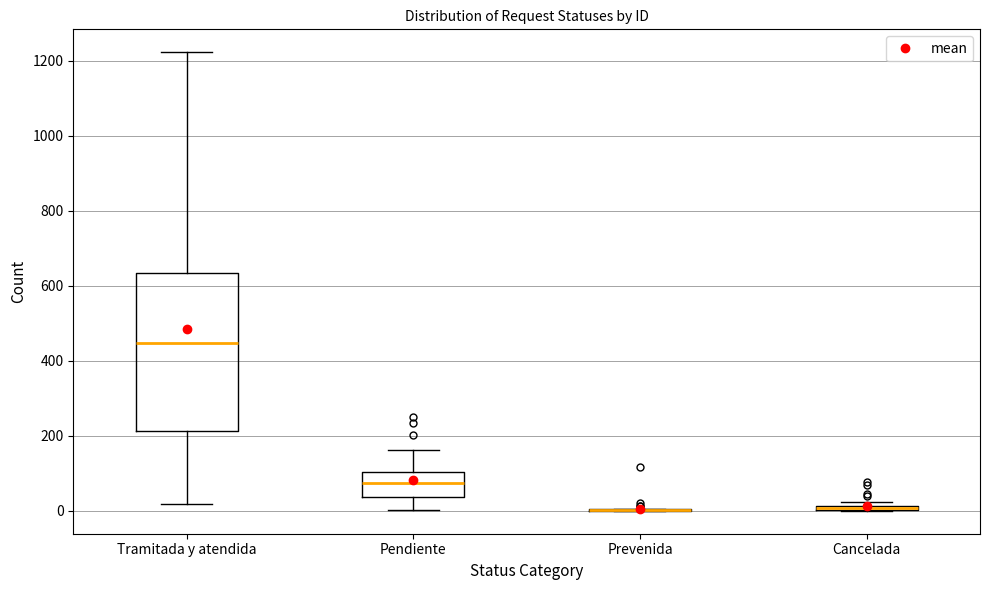

Comparing the boxes themselves (not the whiskers), which one is the tallest?

Tramitada y atendida